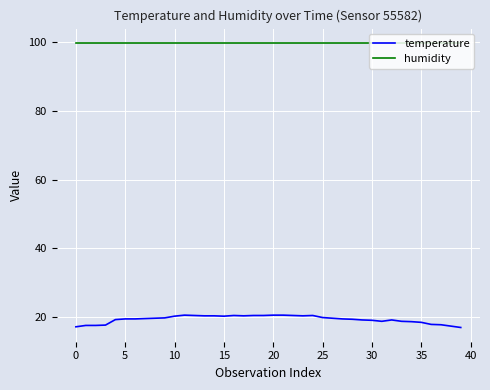

List the series in order of their overall mean, lowest first.

temperature, humidity